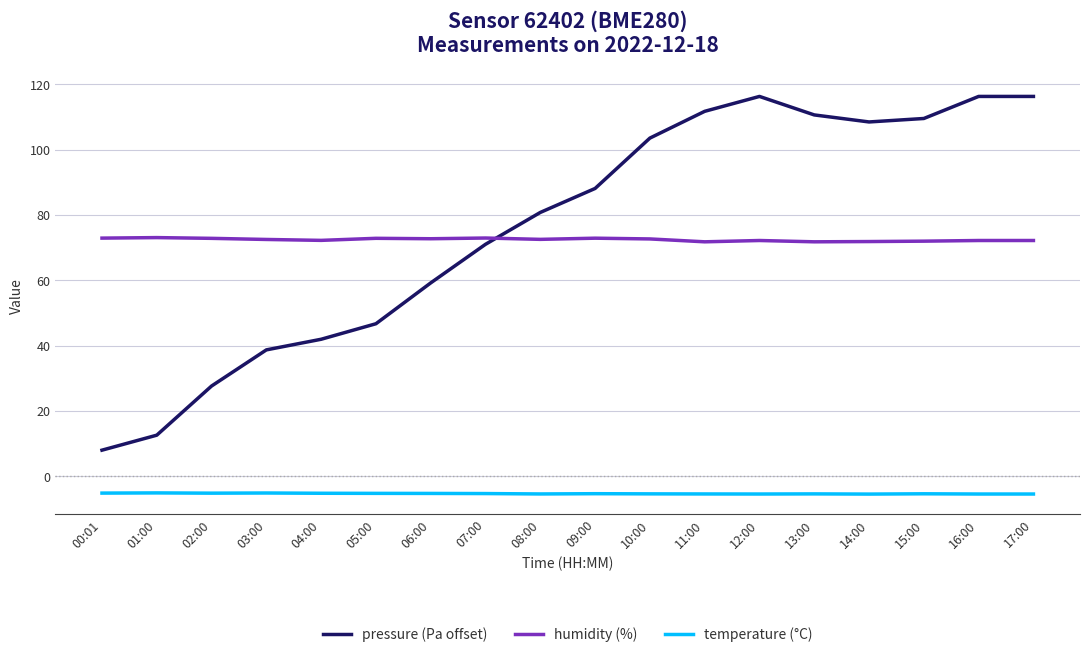

Which series has the largest total across all categories?

pressure (Pa offset)